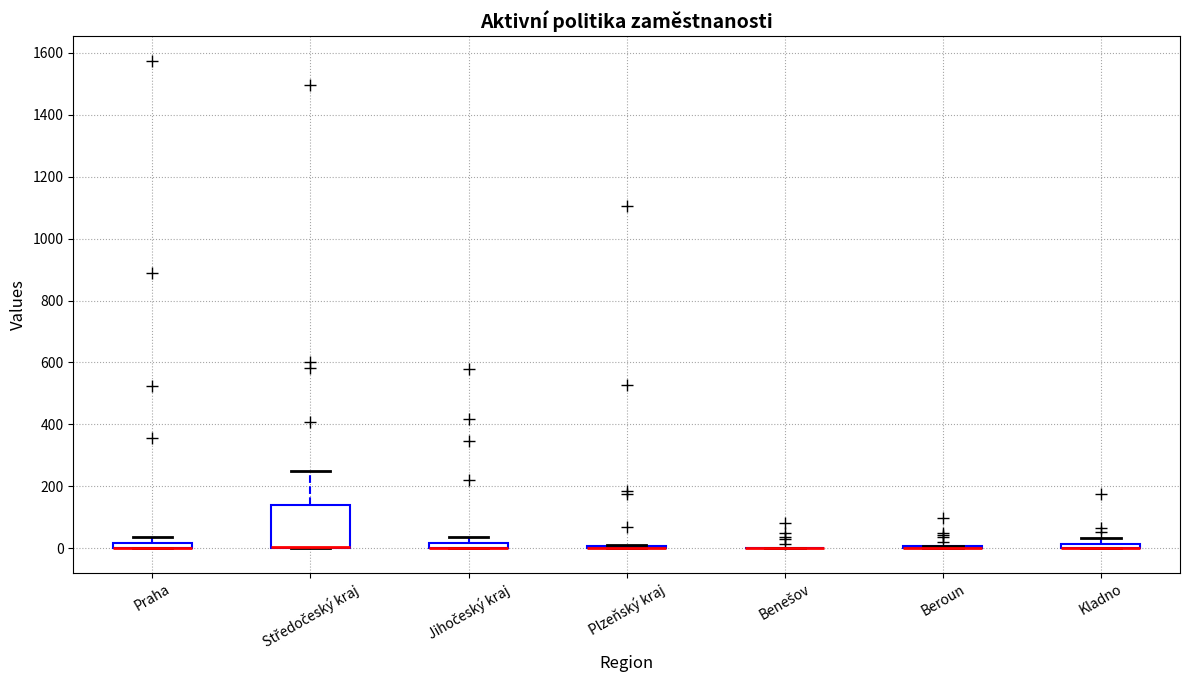

Which box is the tallest, from its lower edge to its upper edge?

Středočeský kraj